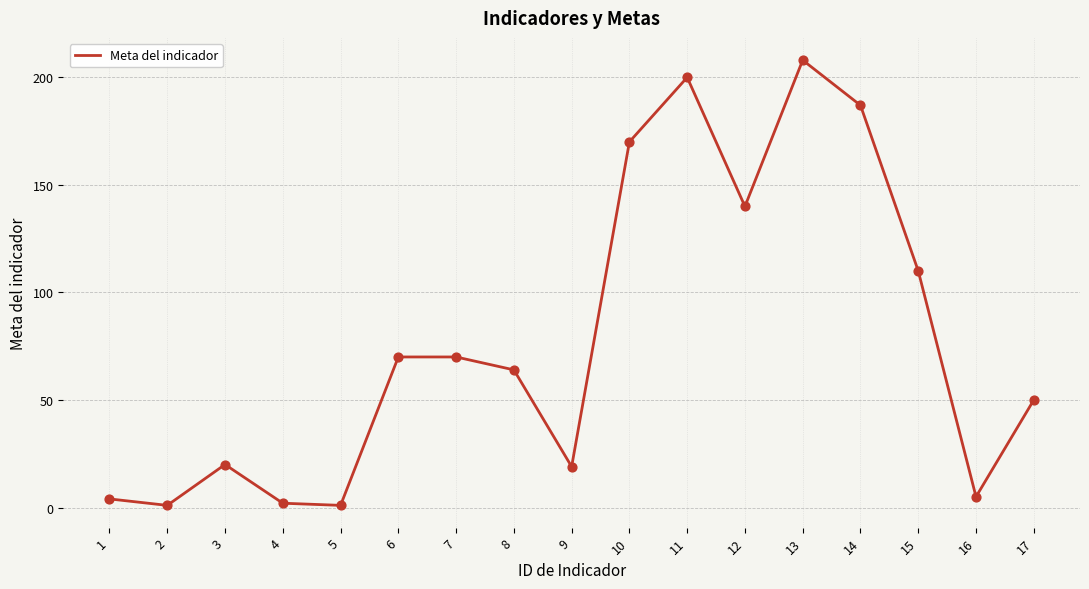

What is the change in value from 8 to 10?

+106